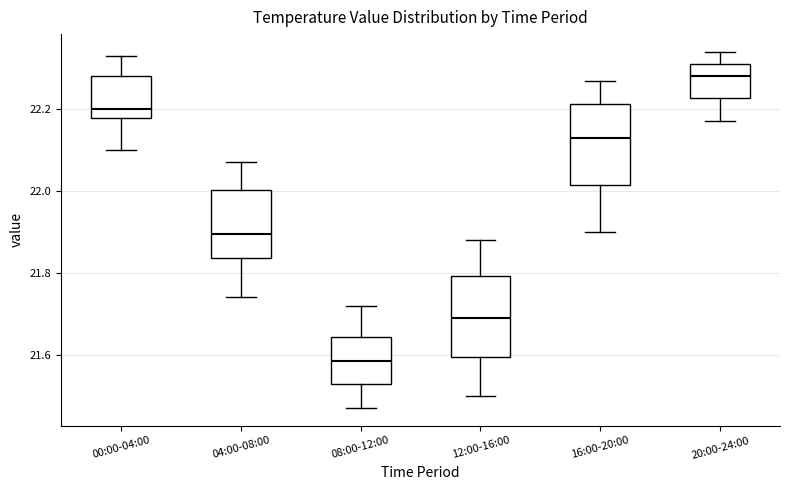

Where is the upper edge of the box for 04:00-08:00 on the y-axis? The values are not printed on the chart, so give them approximately, as read against the axis.

22.00